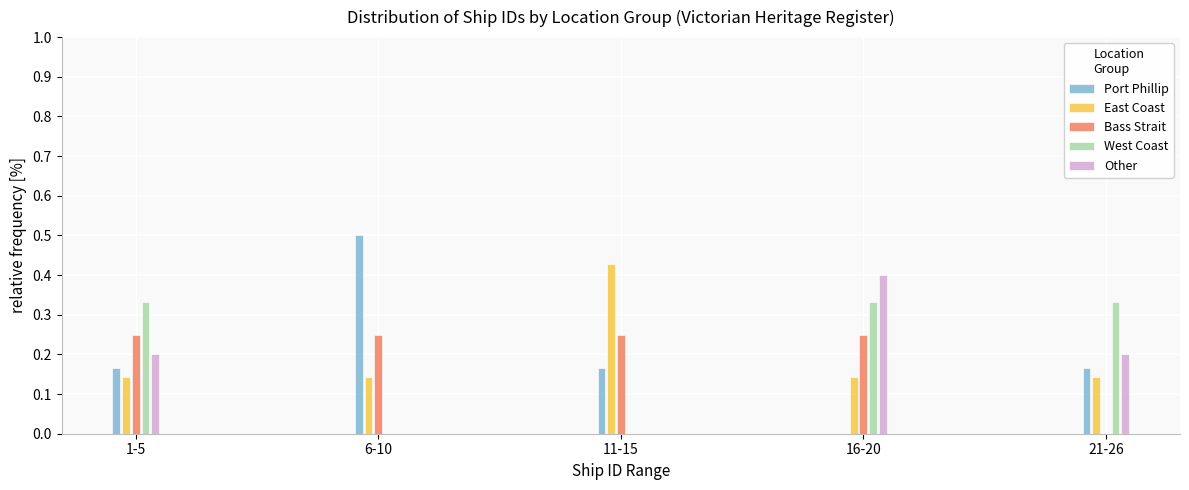

Is the value of West Coast at 16-20 greater than the value of Port Phillip at 1-5?

Yes